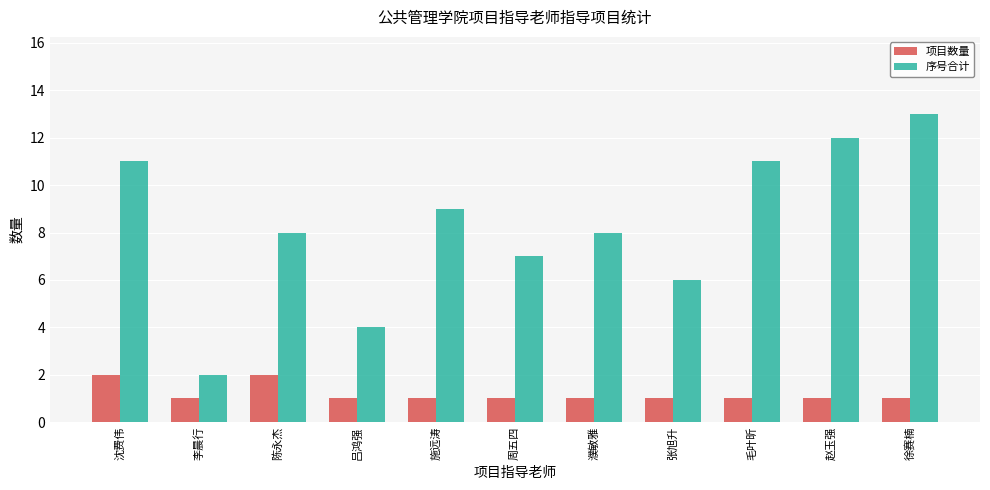

At 周五四, list the series in order from smallest to largest.

项目数量, 序号合计